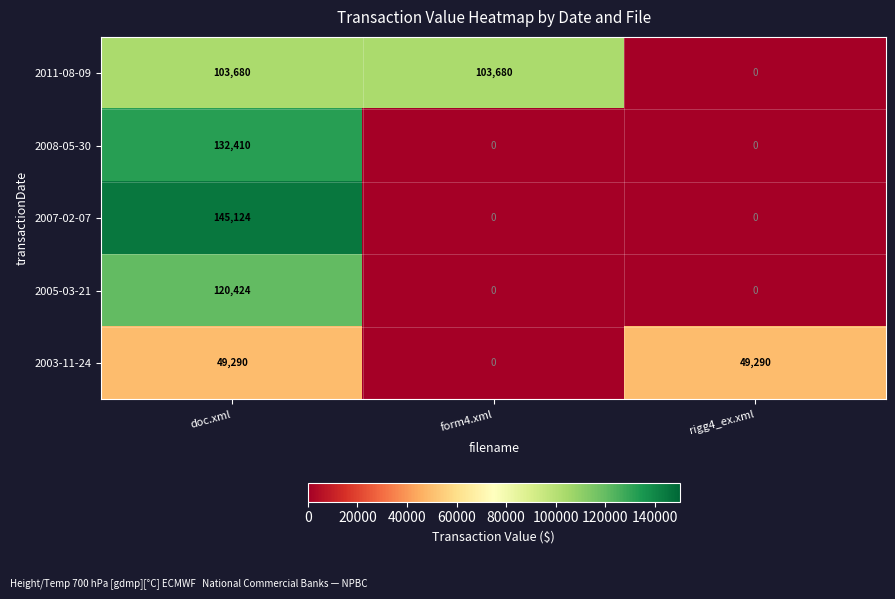

Is it true that 2011-08-09 equals -66347 at rigg4_ex.xml?

False